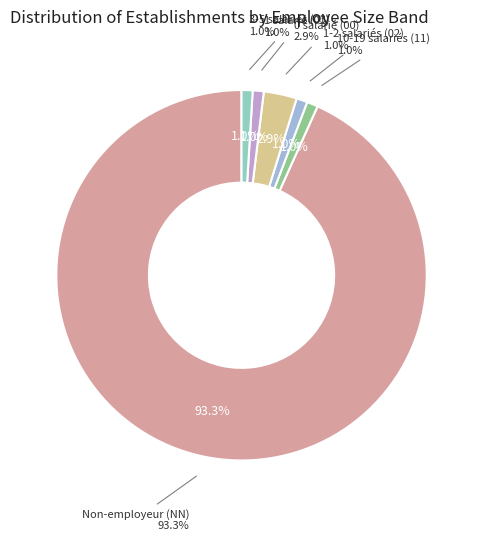

How much of the chart is everything except 01?

99.0%